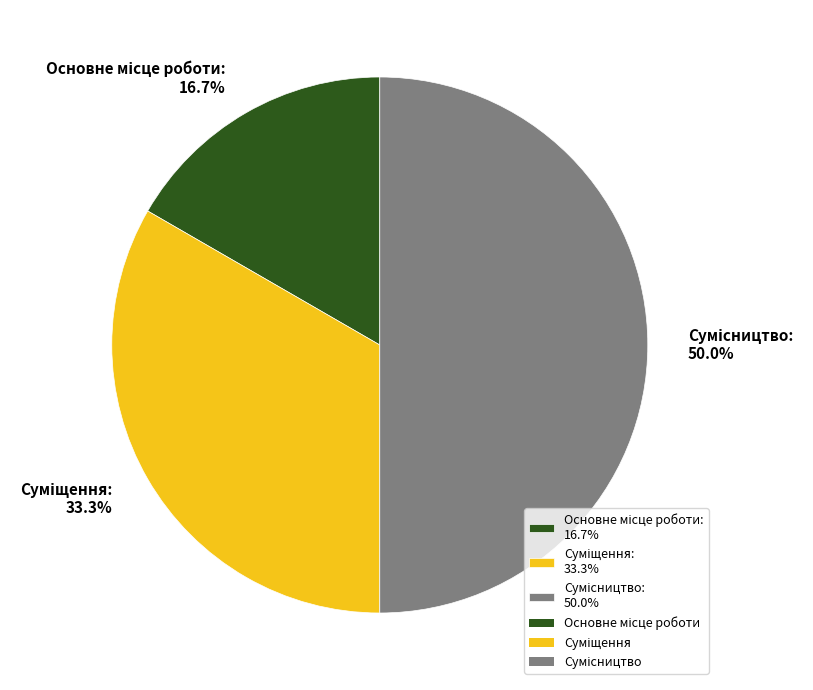

What is the total percentage of Суміщення and Сумісництво?

83.3%